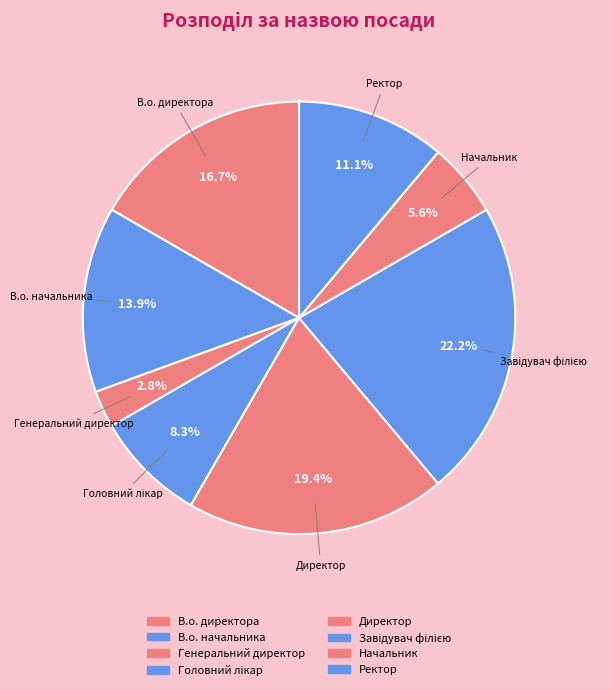

Which has a higher value, Головний лікар or В.о. начальника?

В.о. начальника